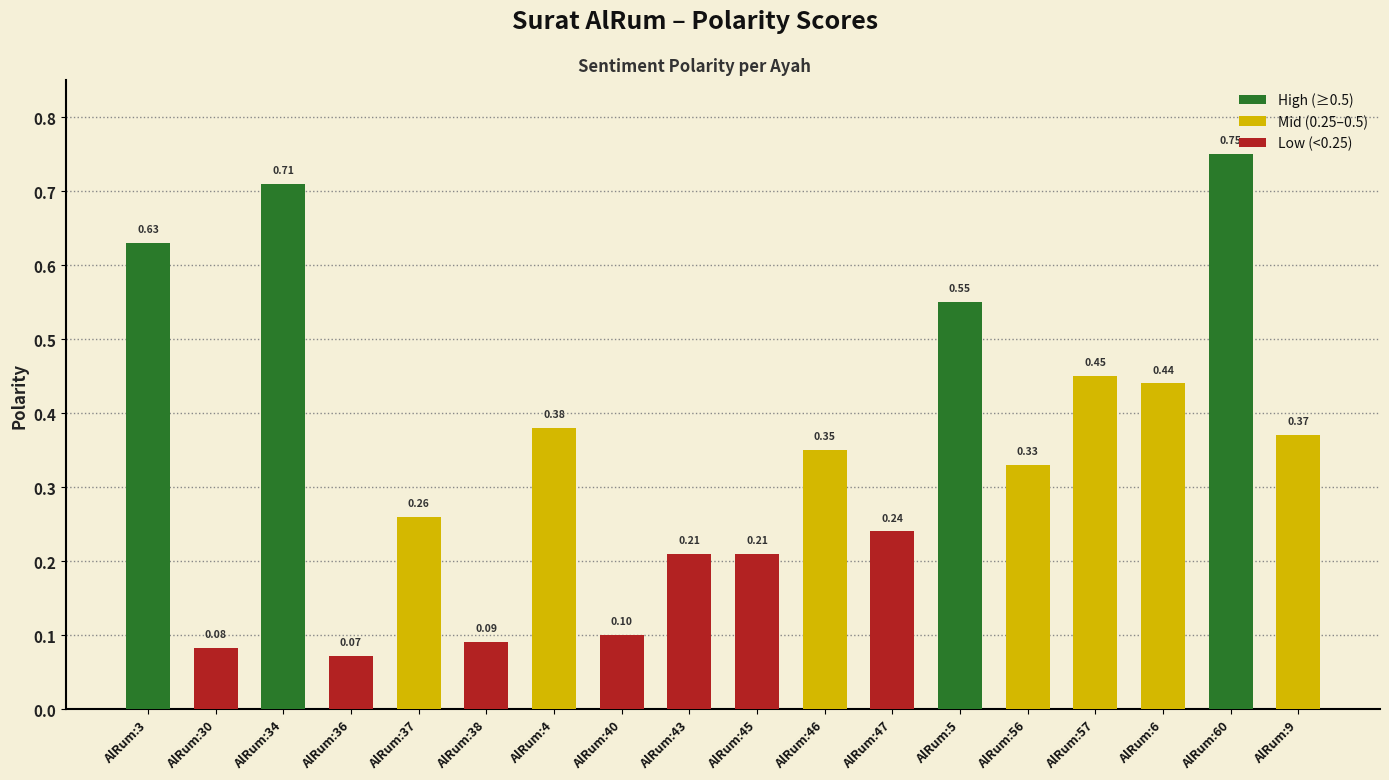

Between AlRum:60 and AlRum:37, which is larger?

AlRum:60